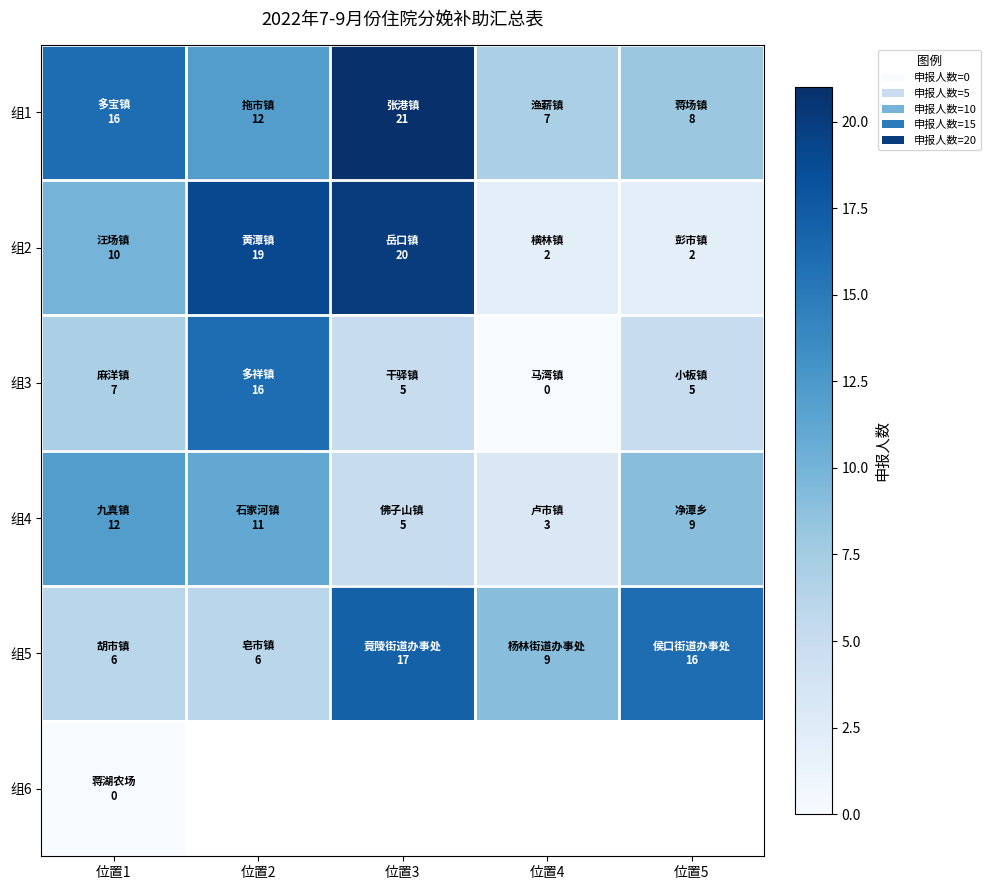

At which label does 组5 reach its peak?

位置3